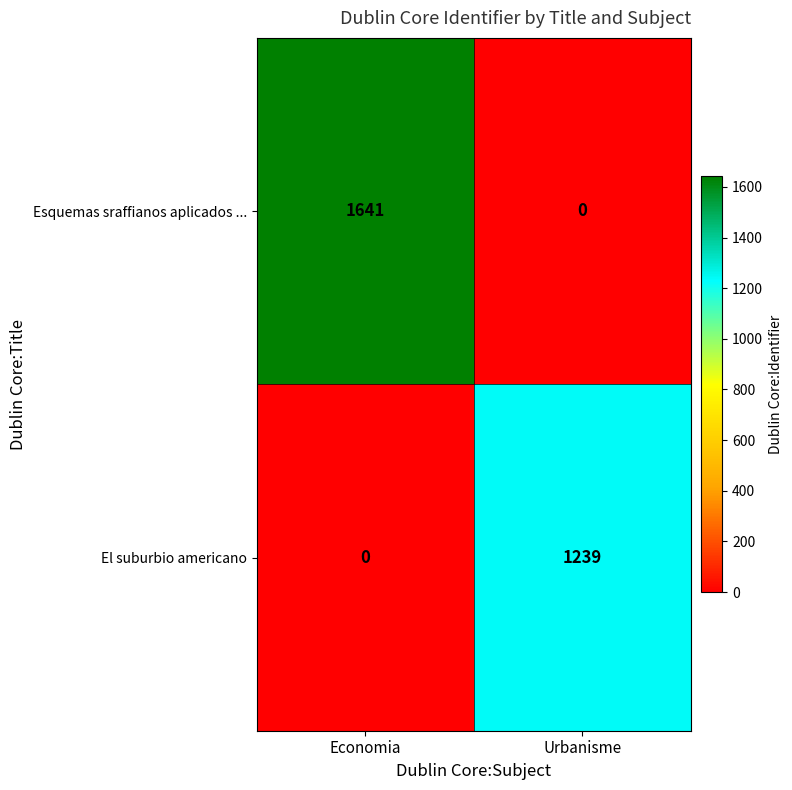

Rank the series by their maximum value, from highest to lowest.

Esquemas sraffianos aplicados ..., El suburbio americano